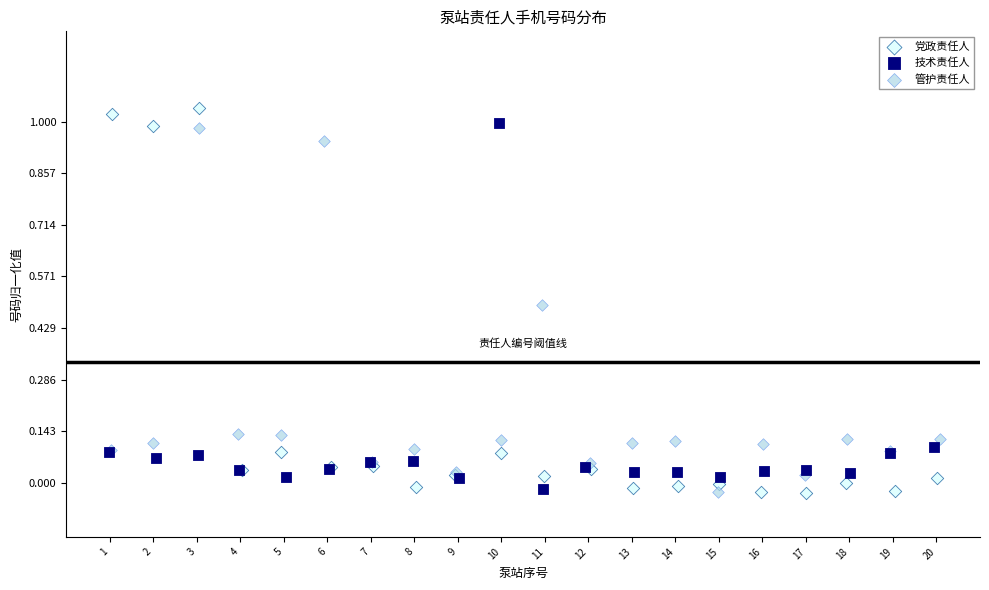

Which series has the largest Y range (max minus min)?

党政责任人